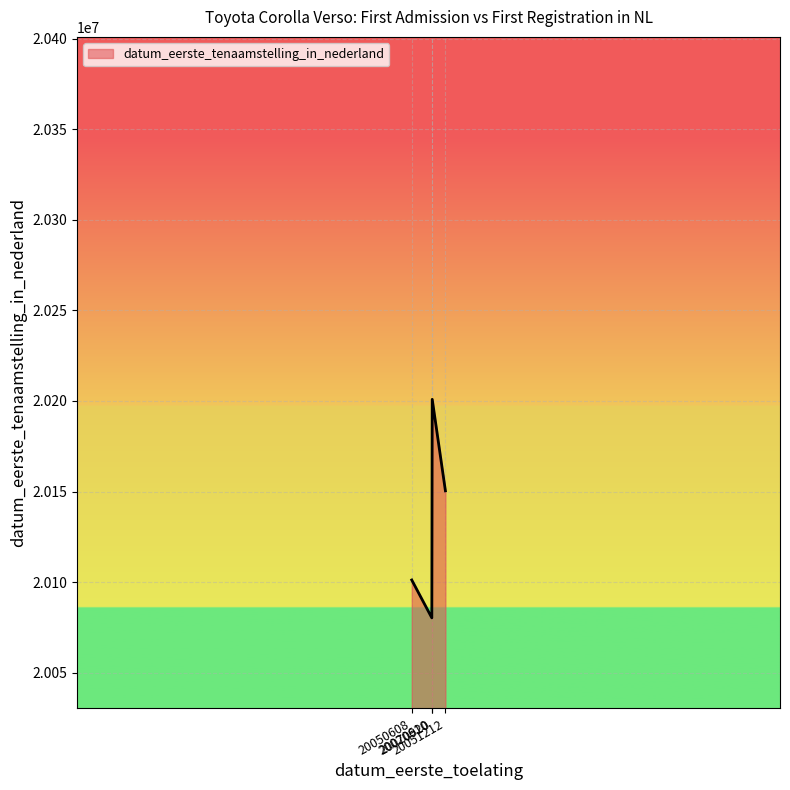

How many lines are shown in the chart?

1